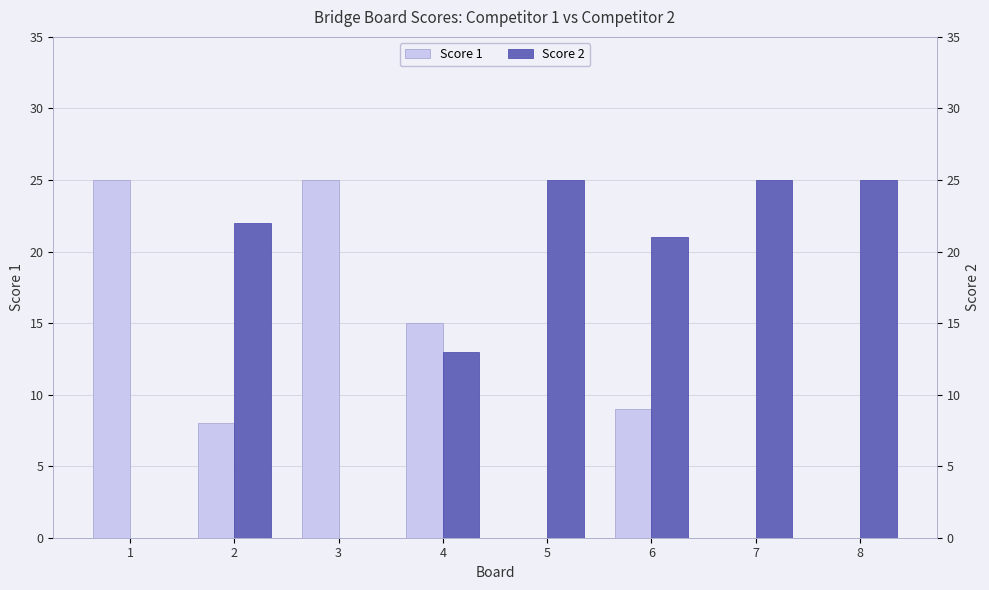

Is the value of Score 1 at 7 greater than the value of Score 2 at 3?

No